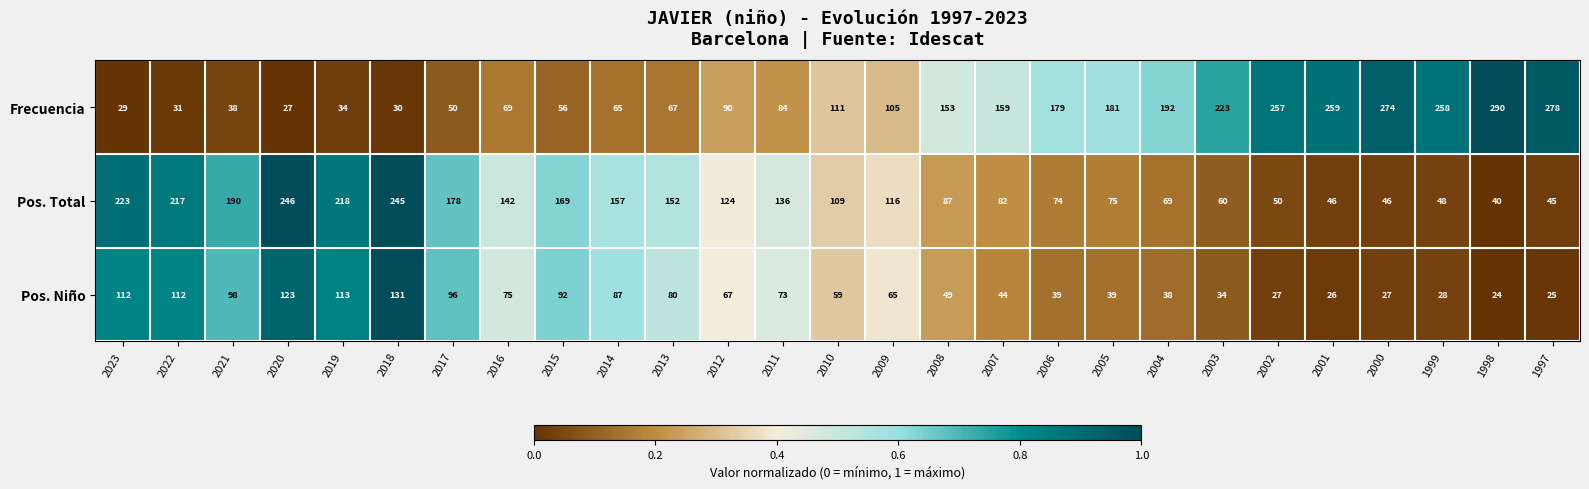

What is the difference between the maximum and second lowest values in the Frecuencia series?

261